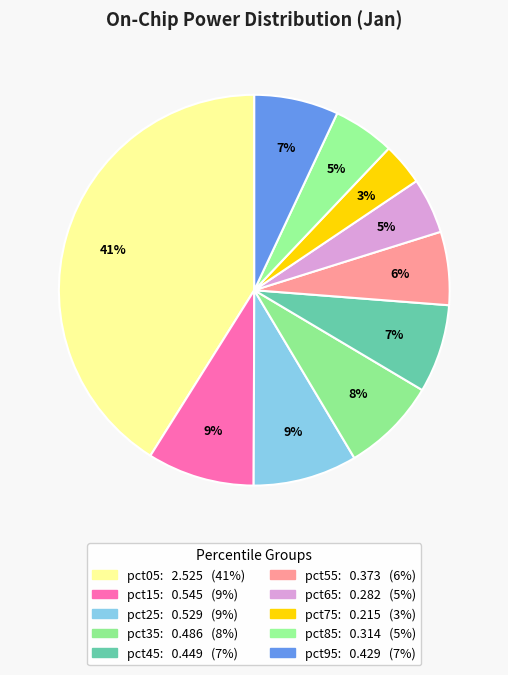

Count the number of slices in the pie.

10